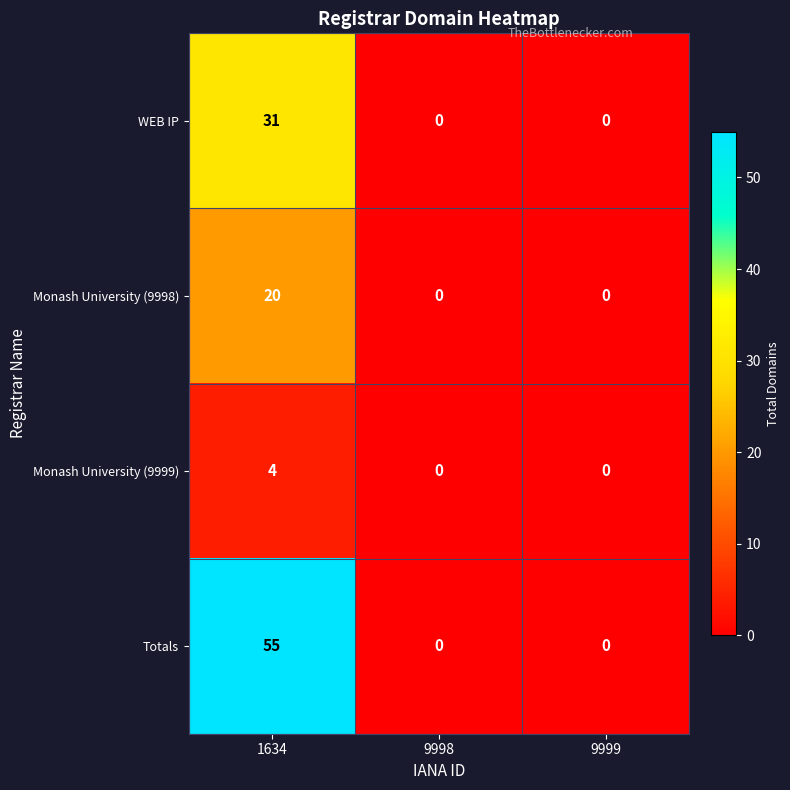

Count the number of categories in the chart.

3